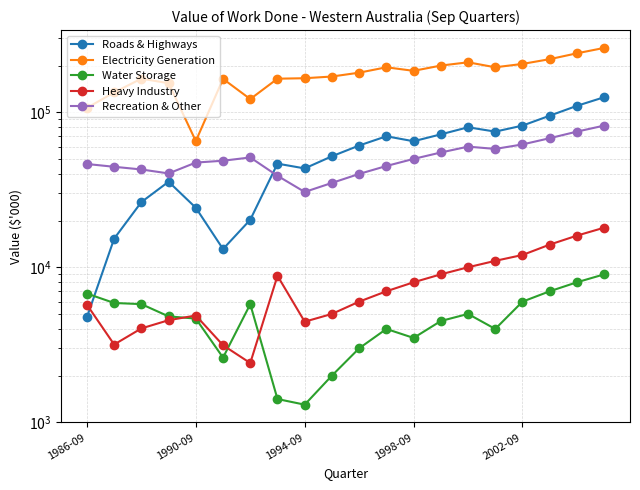

Which has a higher value, 6 or 11?

11